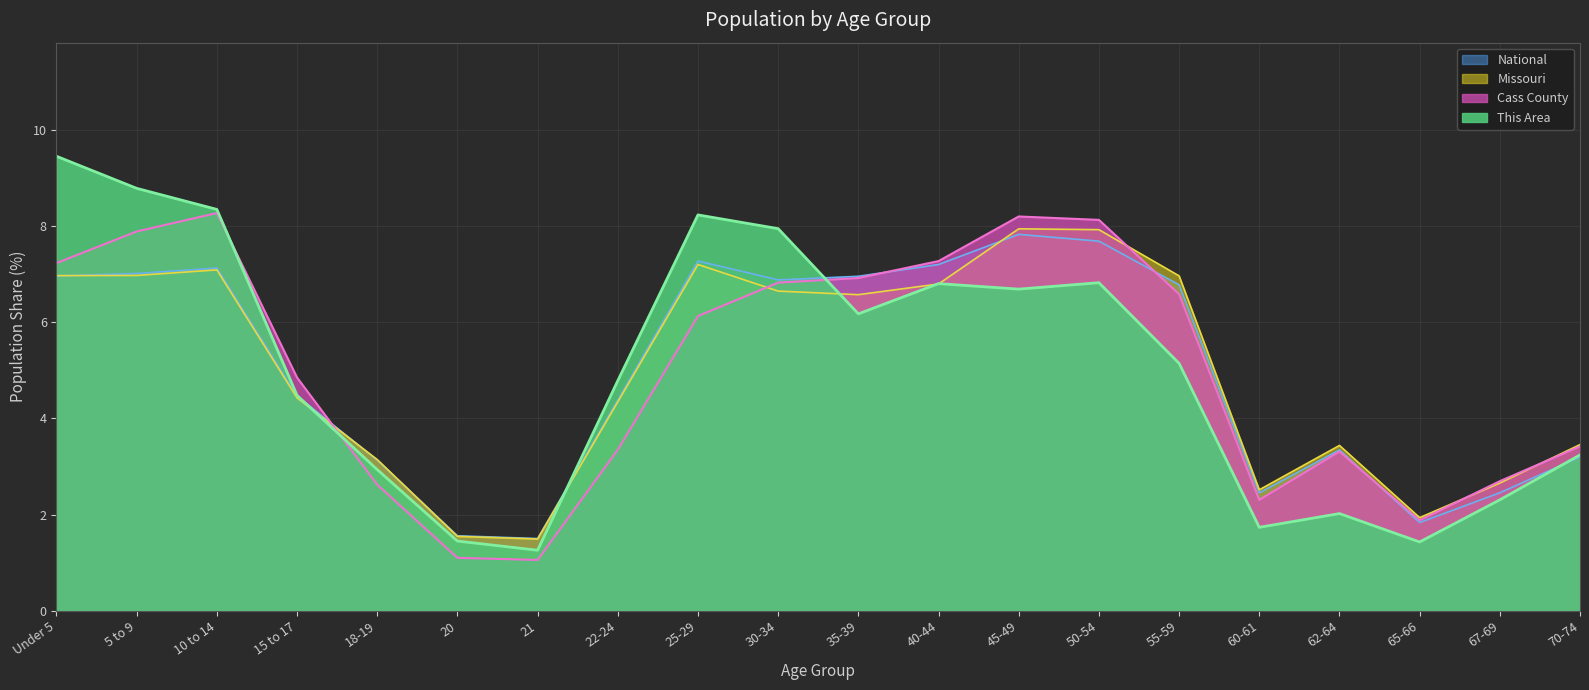

How many lines are shown in the chart?

4